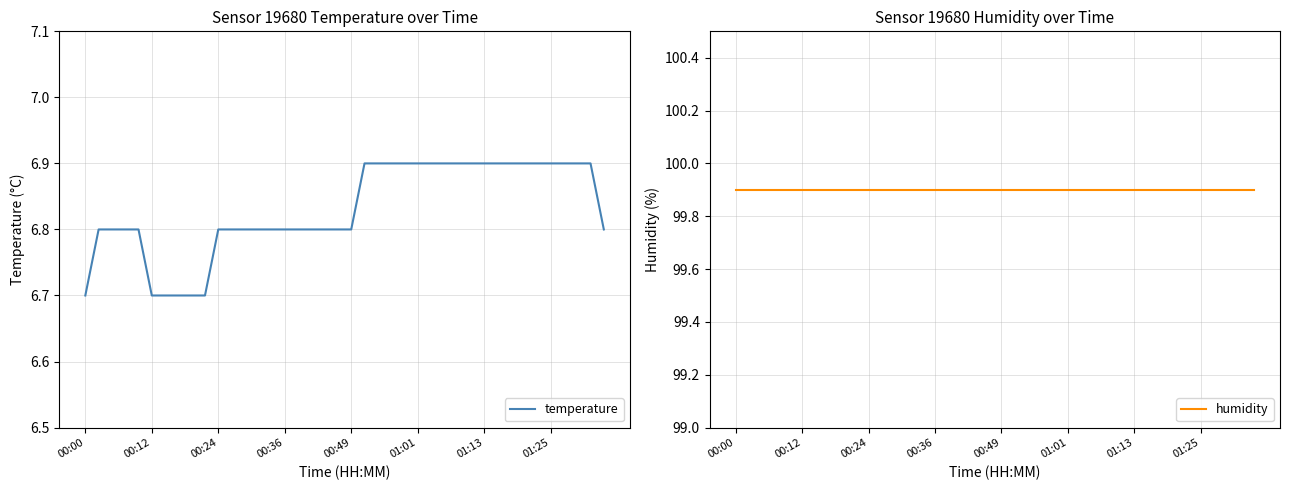

What is the minimum value for humidity?

99.9